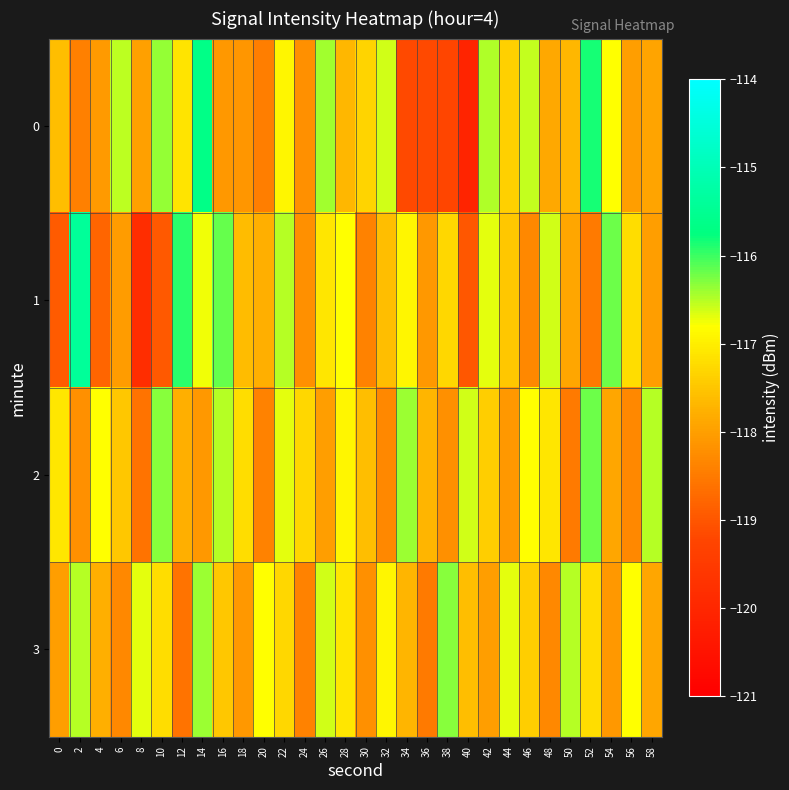

Which series has the largest range (max minus min)?

1